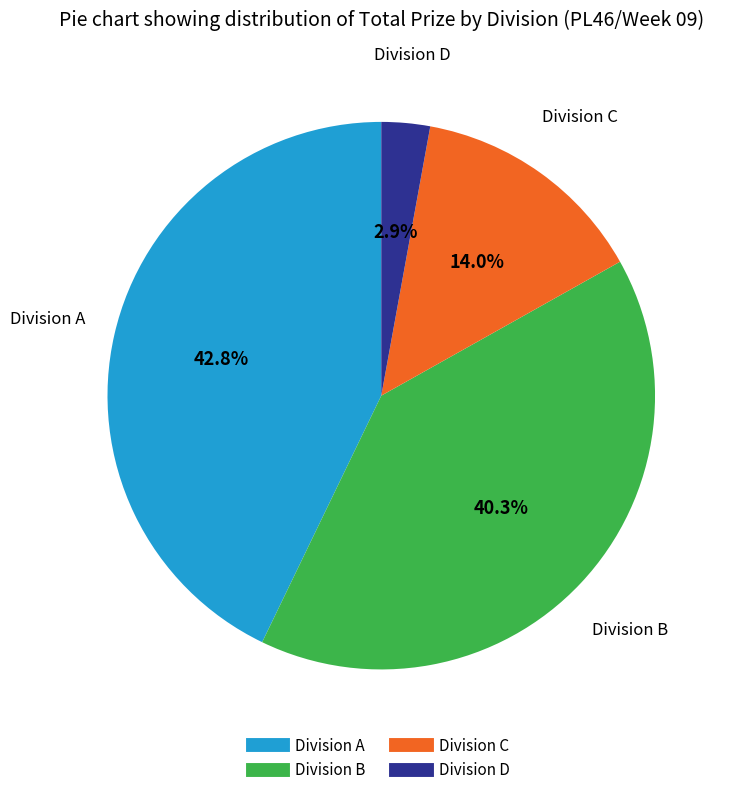

What percentage do Division A and Division C together represent?

56.8%